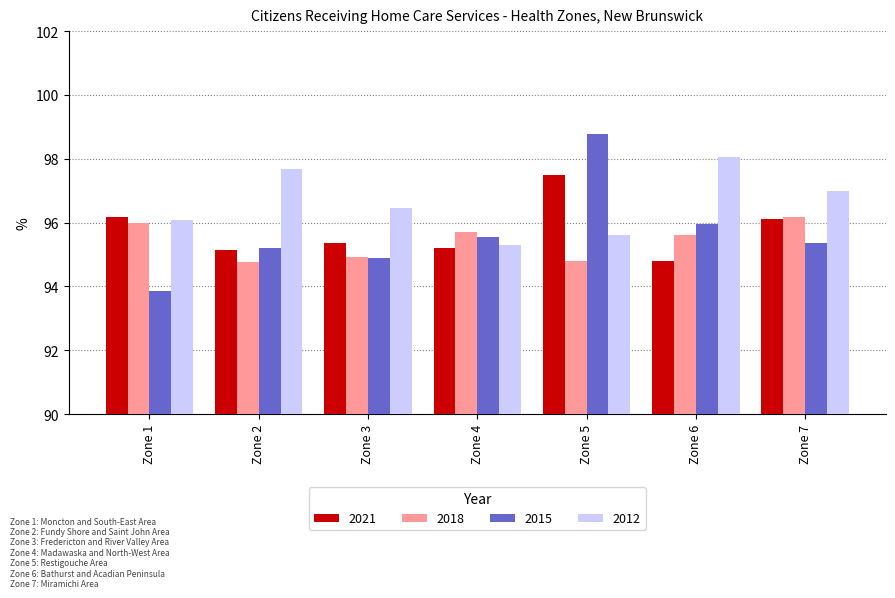

What is the average value of the 2018 series?

95.4